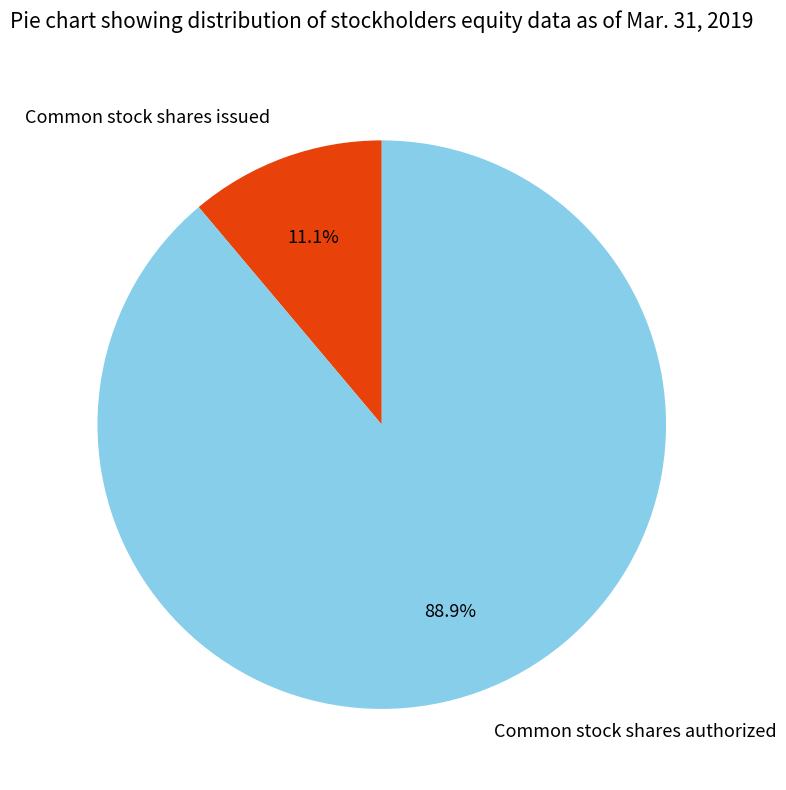

What is the largest slice in the pie chart?

Common stock shares authorized